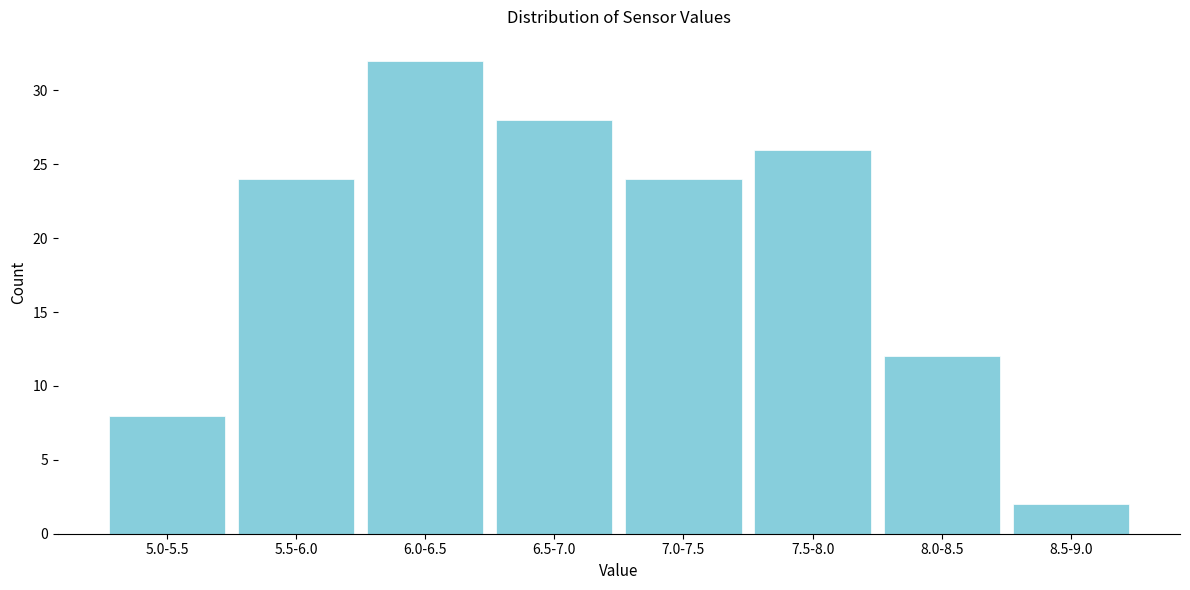

Reading left to right, extract all data points from this chart.

5.0-5.5=8	5.5-6.0=24	6.0-6.5=32	6.5-7.0=28	7.0-7.5=24	7.5-8.0=26	8.0-8.5=12	8.5-9.0=2